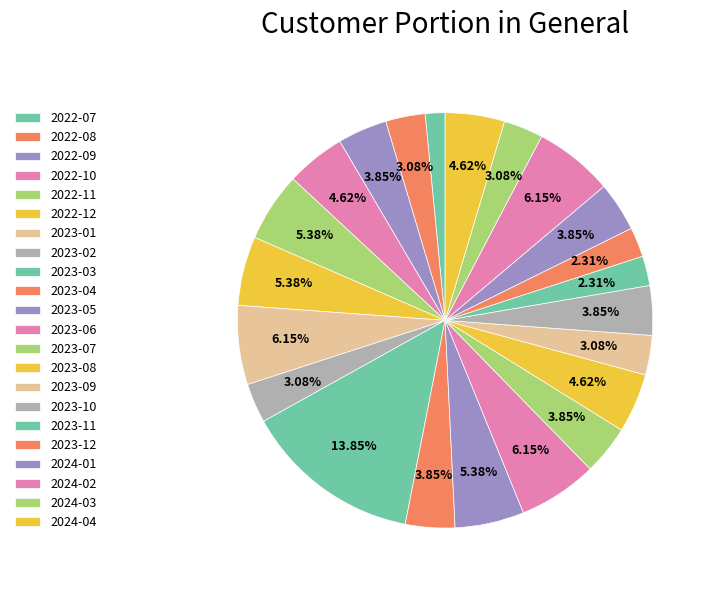

Which slice is the largest?

2023-03